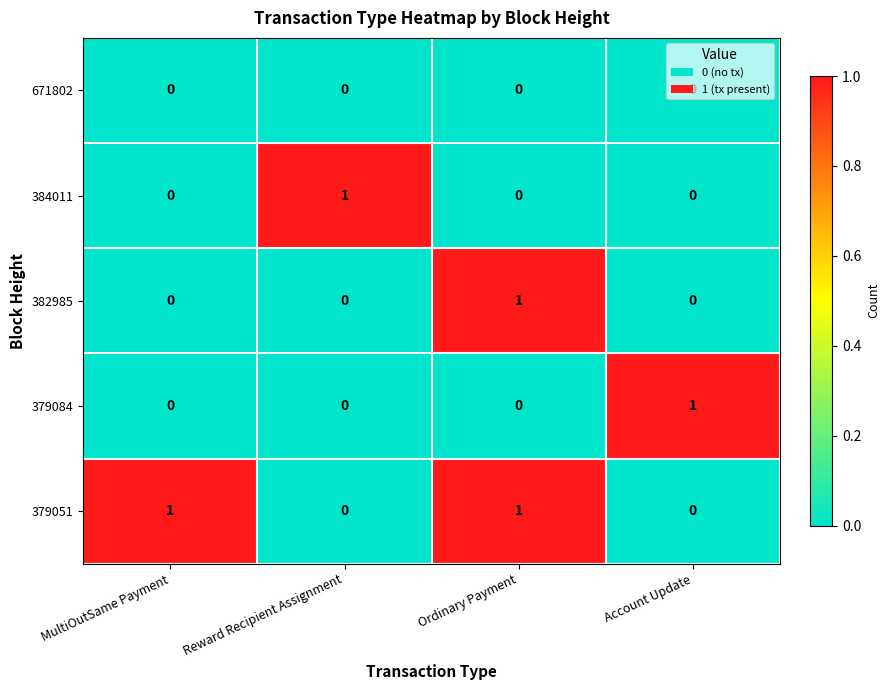

Count the 379084 values in the range 0 to 1.

4